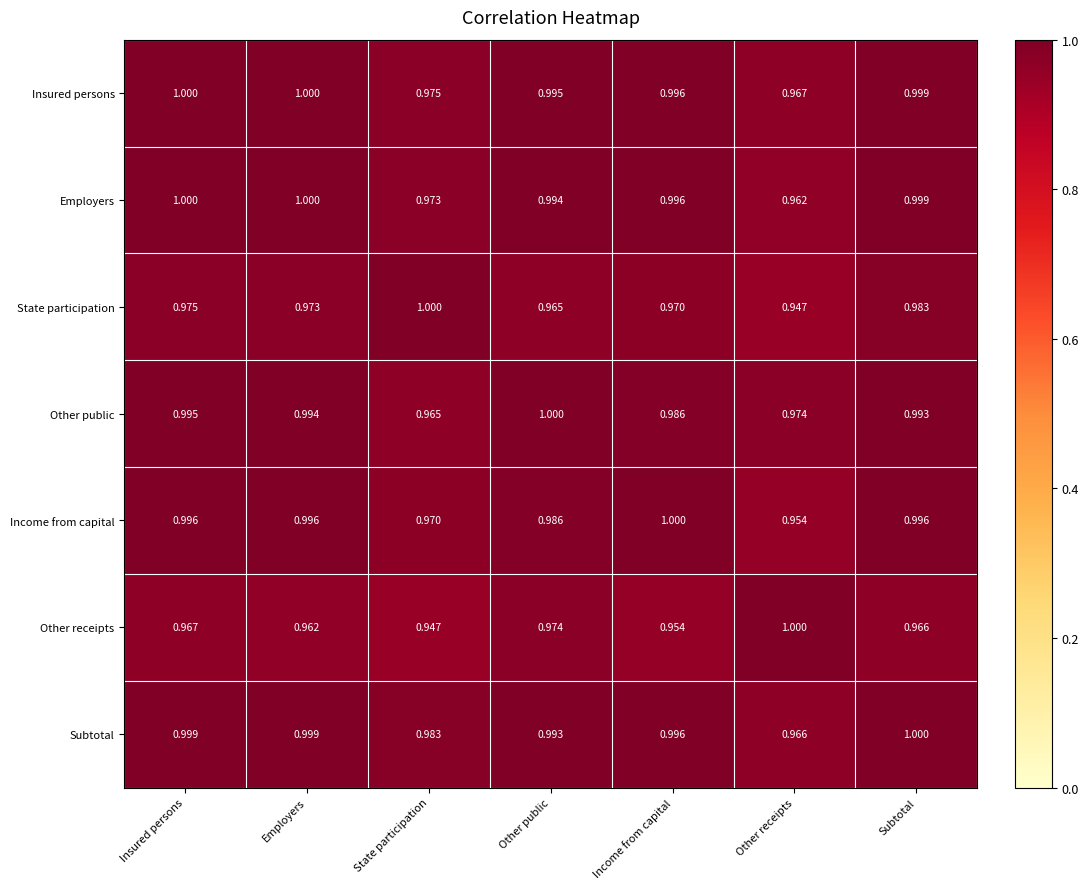

Which series changed the most between Employers and Other receipts?

Income from capital